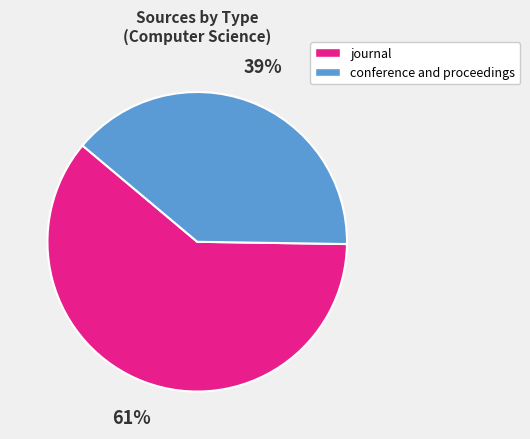

Is there any slice that represents more than half of the pie?

Yes